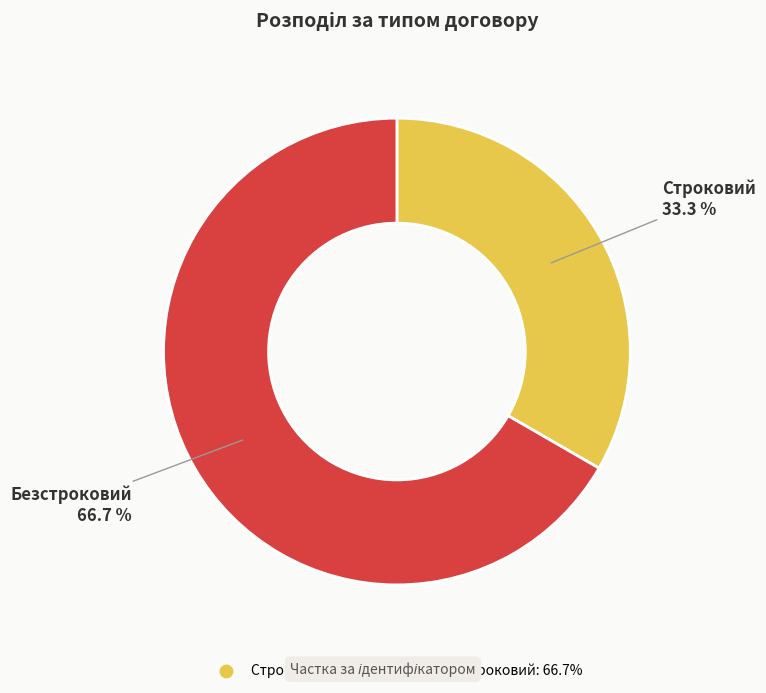

Rank the categories by value from lowest to highest.

Строковий, Безстроковий